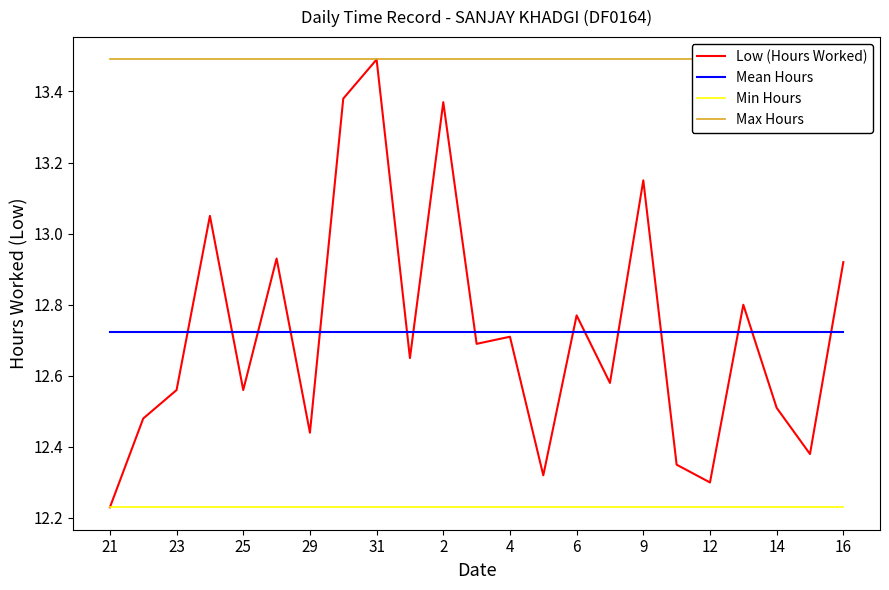

Which series has the largest total across all categories?

Max Hours